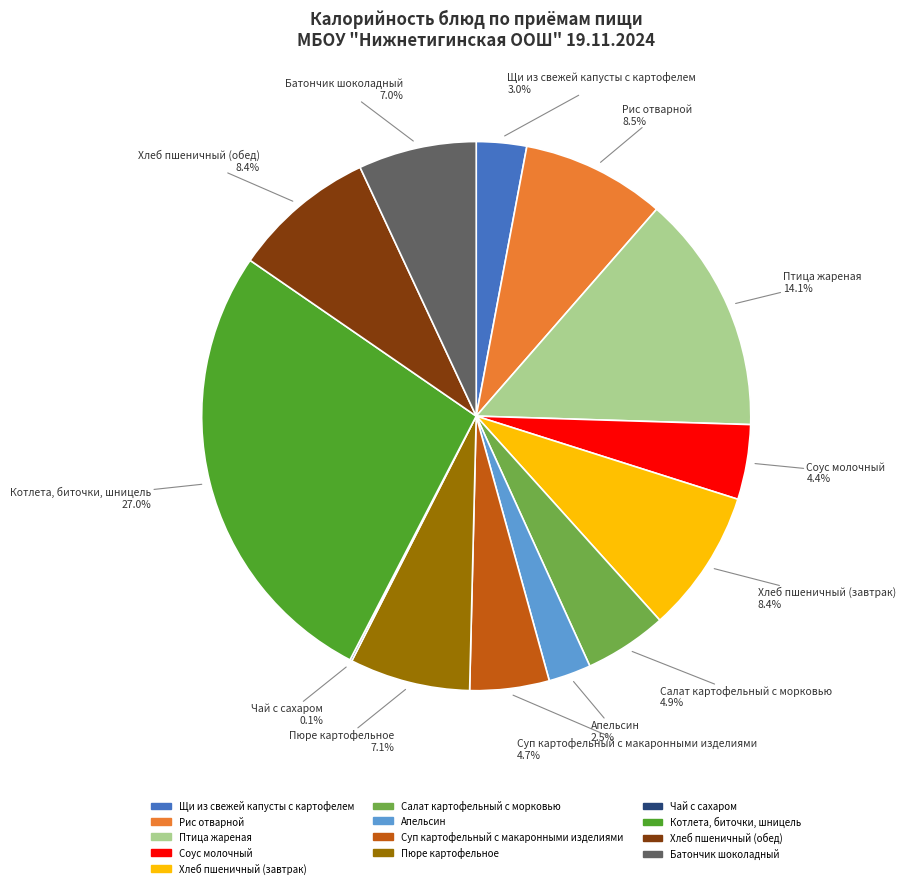

What is the total percentage of Батончик шоколадный and Хлеб пшеничный (завтрак)?

15.4%